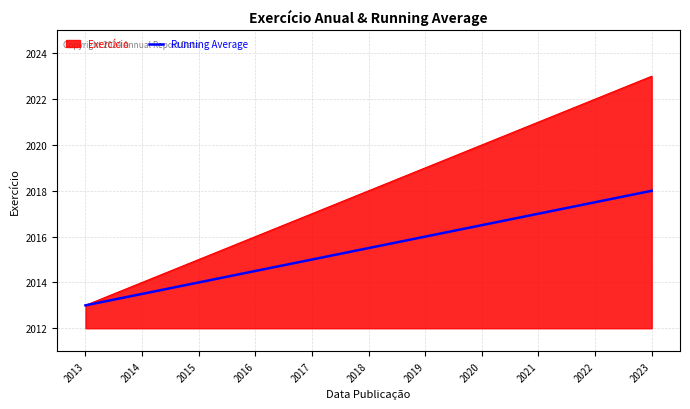

At which category does the chart reach its minimum across all series?

2013